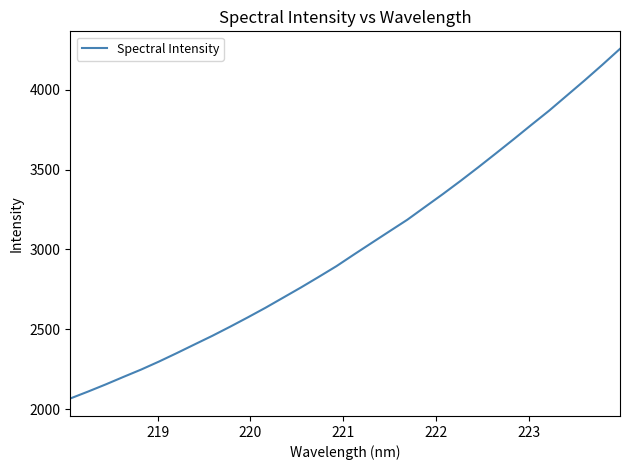

What is the difference between the second highest and second lowest values?

2045.7